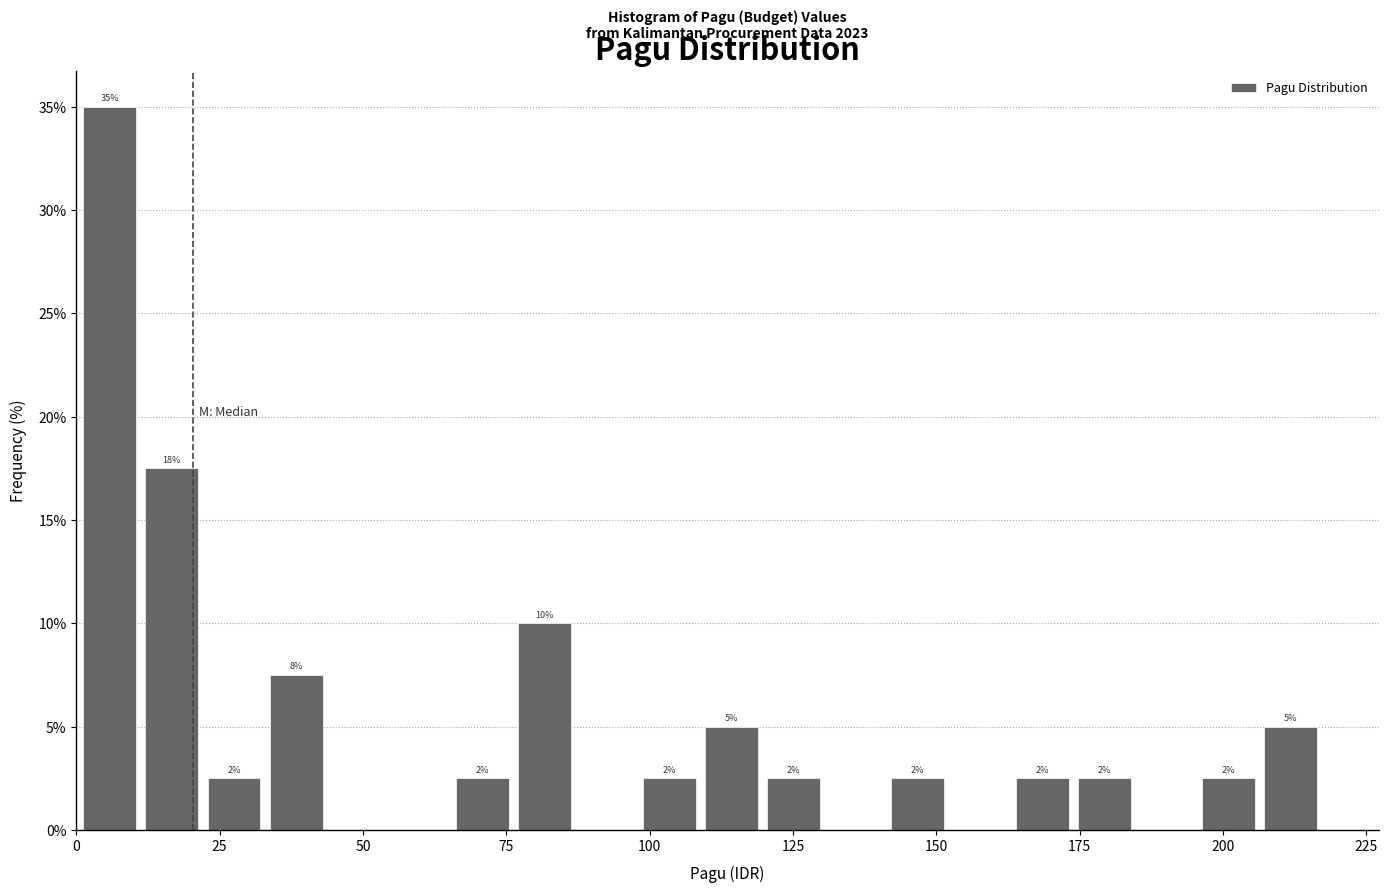

Around what value on the x-axis is the tallest bar? Give the approximate position of its centre, as read against the axis.

5